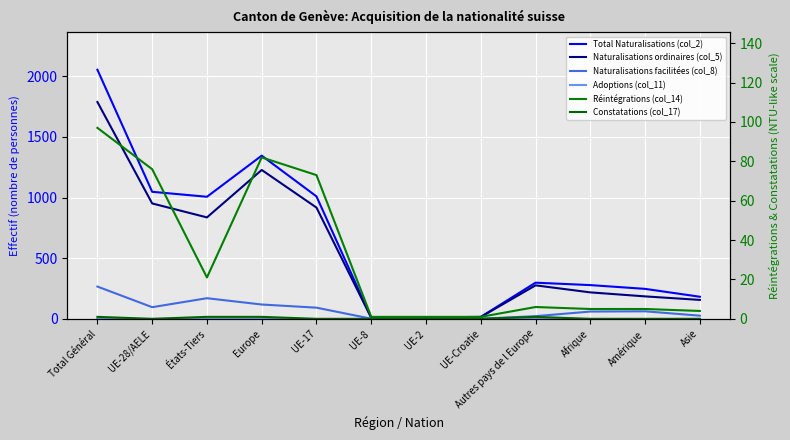

True or false: Constatations (col_17) and Adoptions (col_11) intersect in this chart.

False